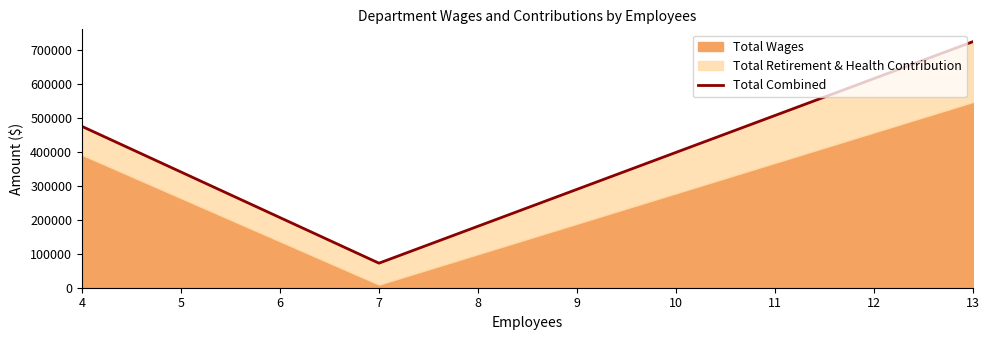

At which label is the value closest to 398658?

4